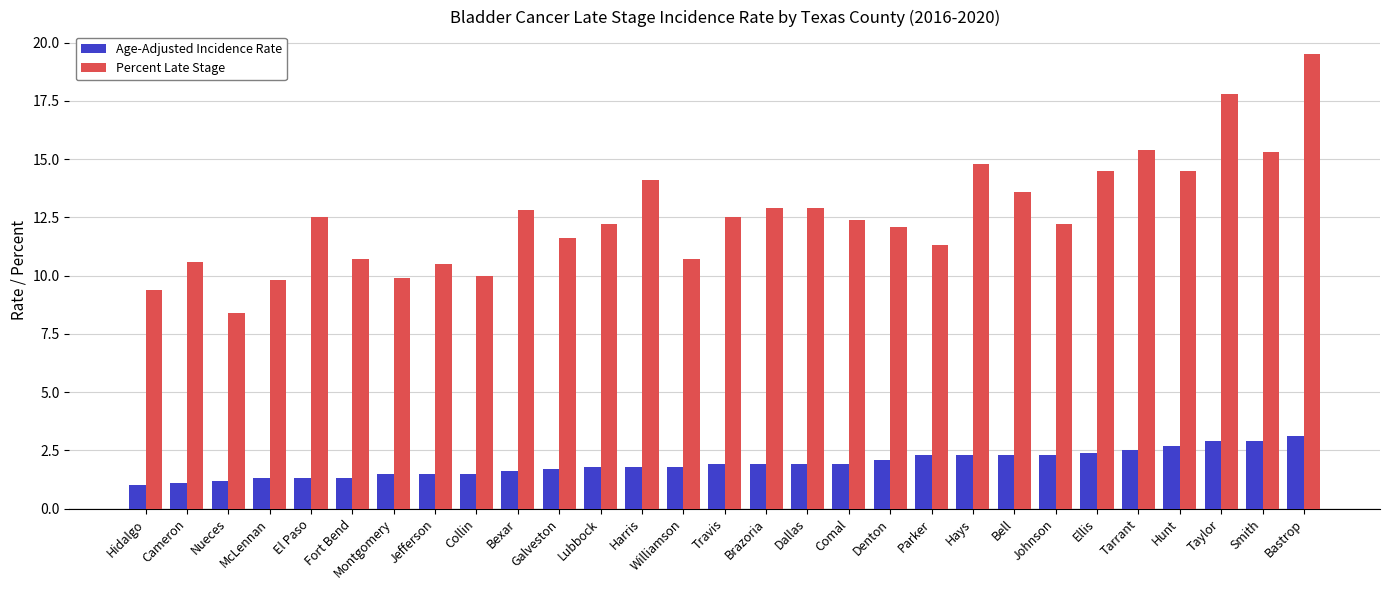

True or false: Percent Late Stage has a value of 14.1 at Harris.

True